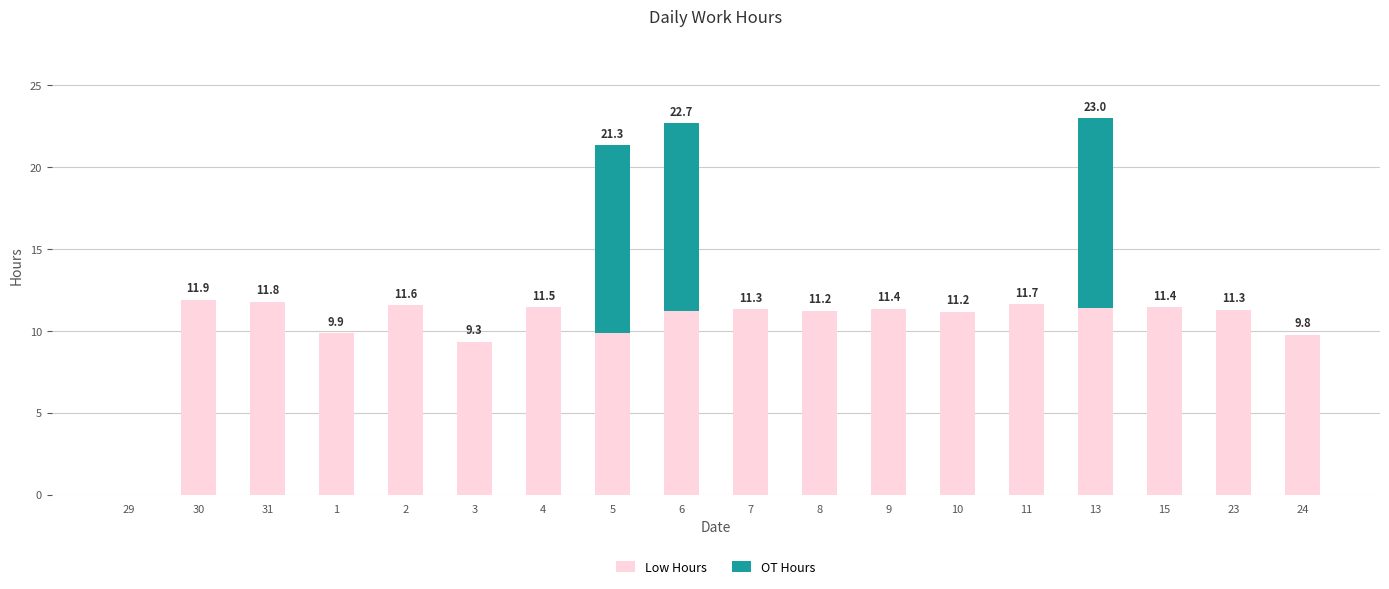

How many values in Low Hours are above zero?

17